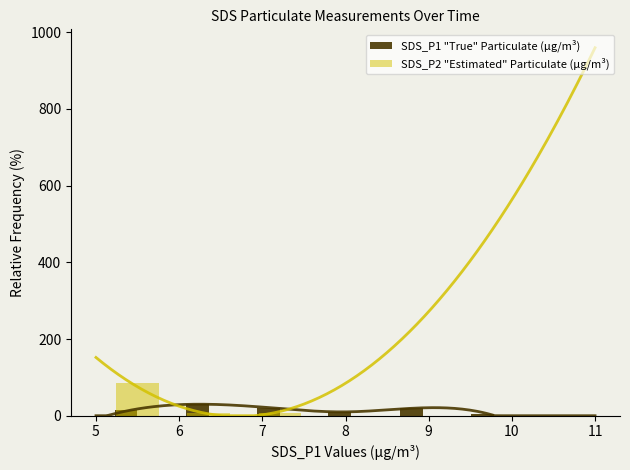

What is the highest value of the SDS_P2 "Estimated" Particulate (µg/m³) series?

84.6